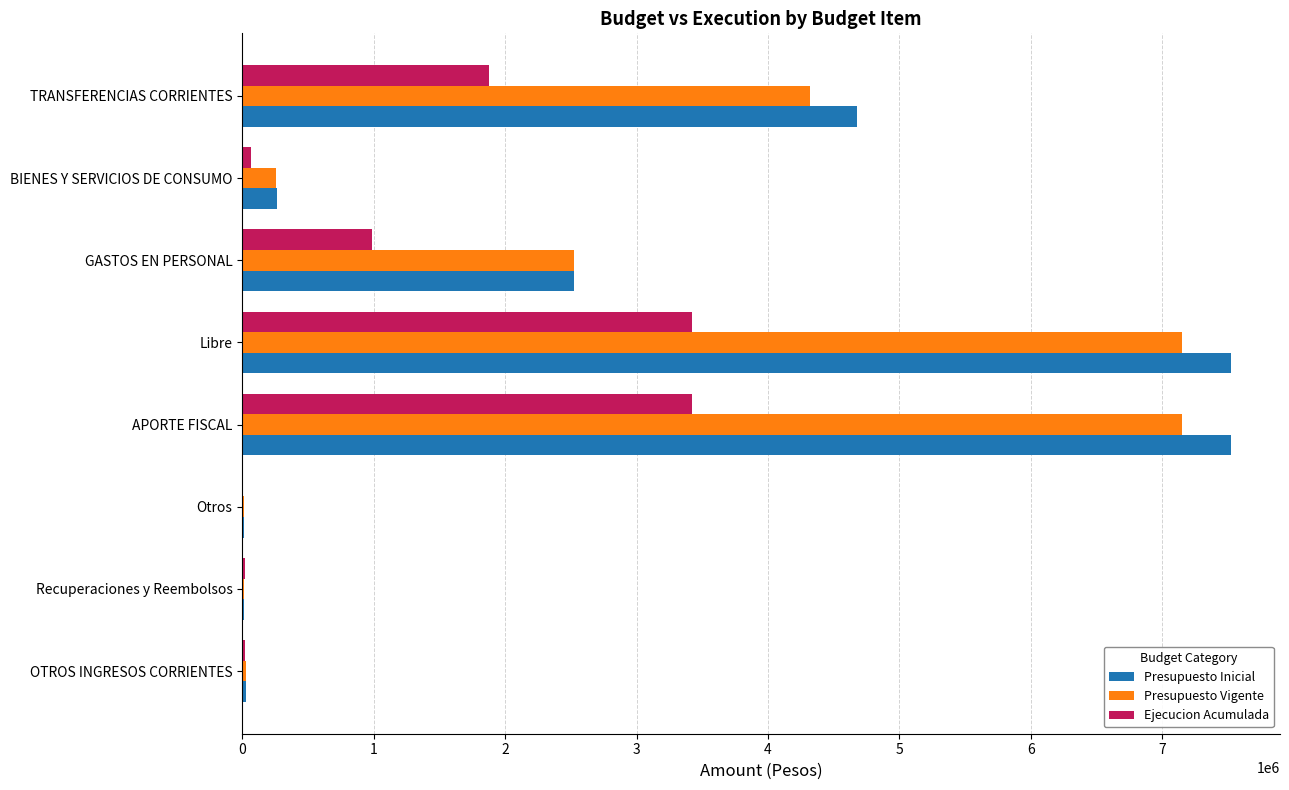

What is the sum of all Presupuesto Vigente values?

21463134